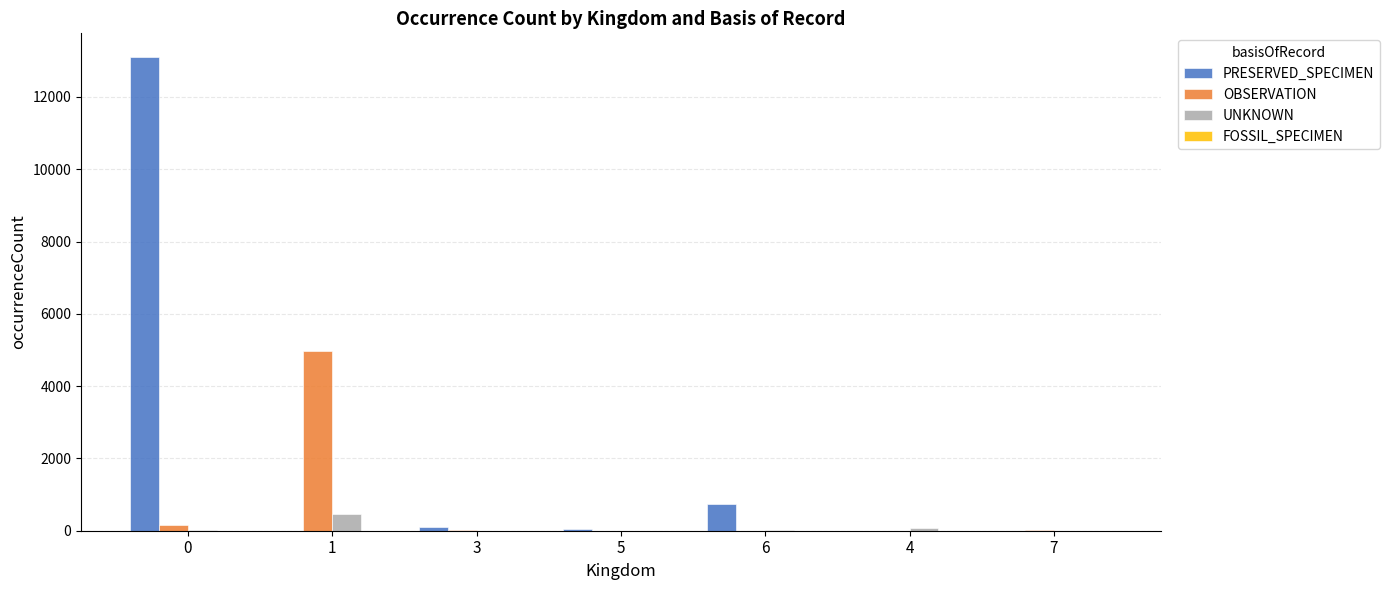

Which series changed the most between 0 and 4?

PRESERVED_SPECIMEN